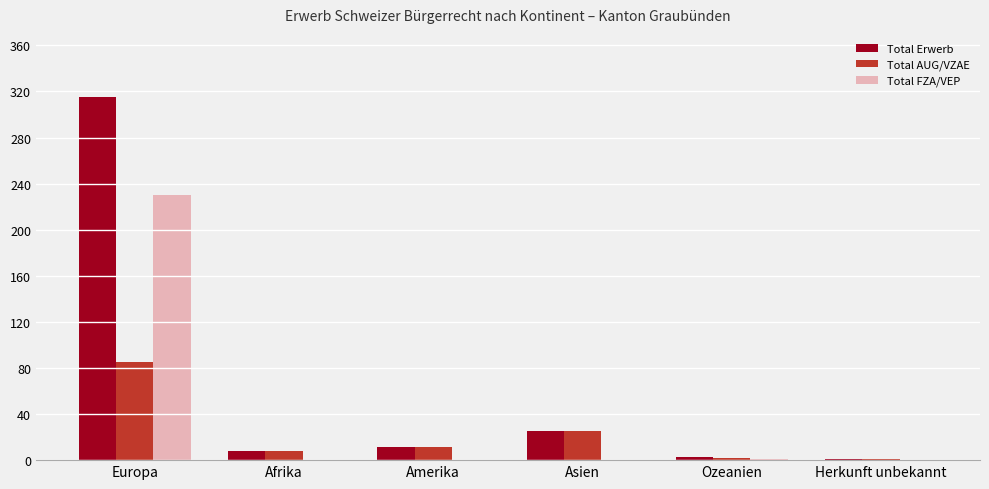

True or false: Total FZA/VEP has a value of 144 at Europa.

False